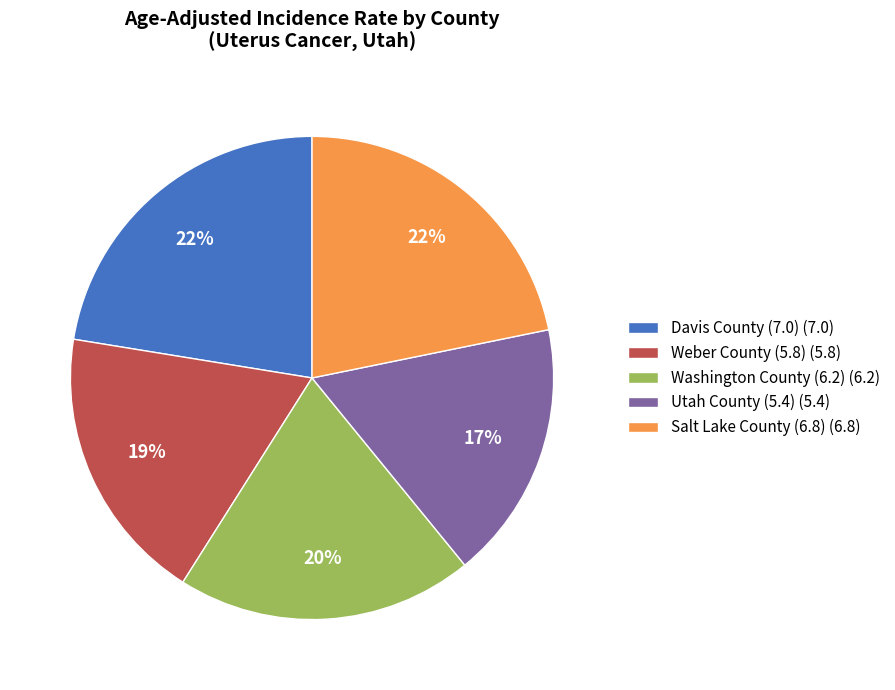

Combined, do Salt Lake County (6.8) (6.8) and Washington County (6.2) (6.2) account for over 50%?

No